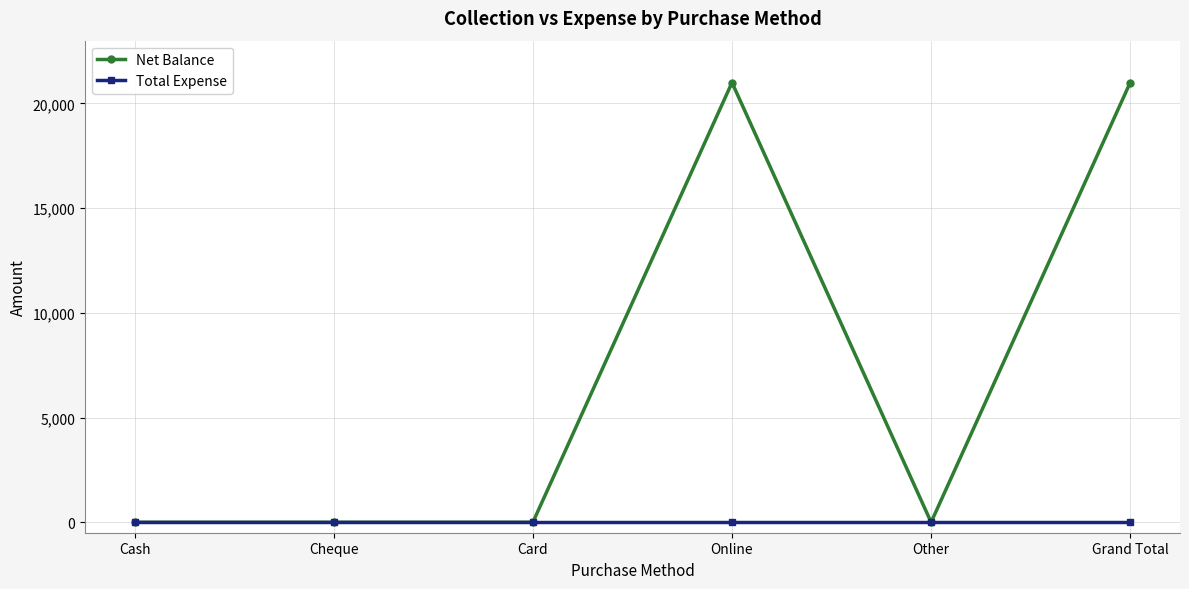

What is the label of the 5th point from the right?

Cheque